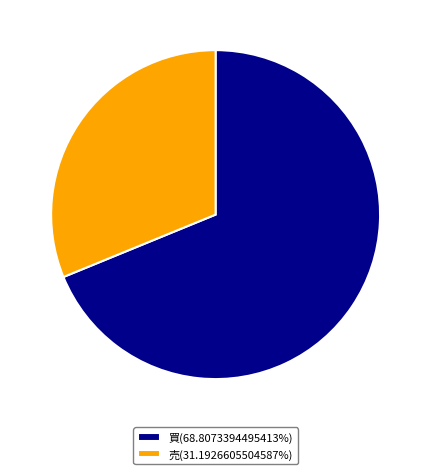

The 買 slice represents 63% of the pie. True or false?

False